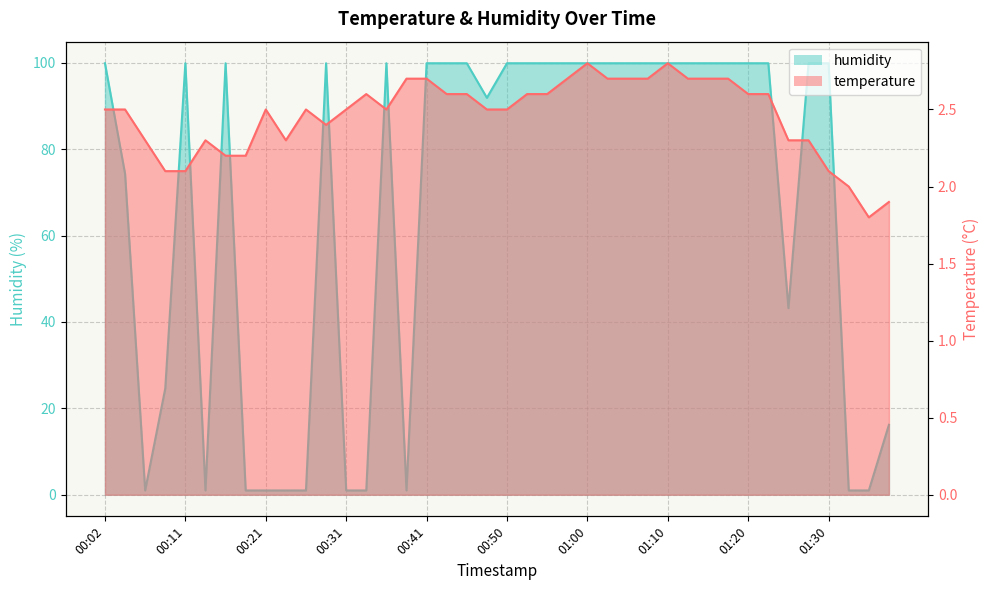

At which label is humidity closest to 50?

01:25